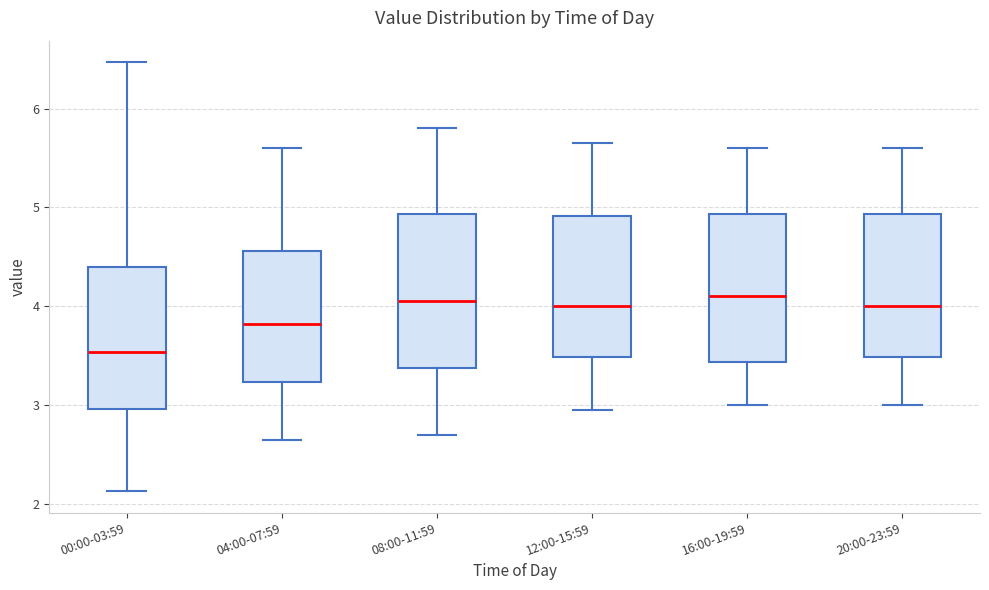

Where is the upper edge of the box for 20:00-23:59 on the y-axis? The values are not printed on the chart, so give them approximately, as read against the axis.

4.9